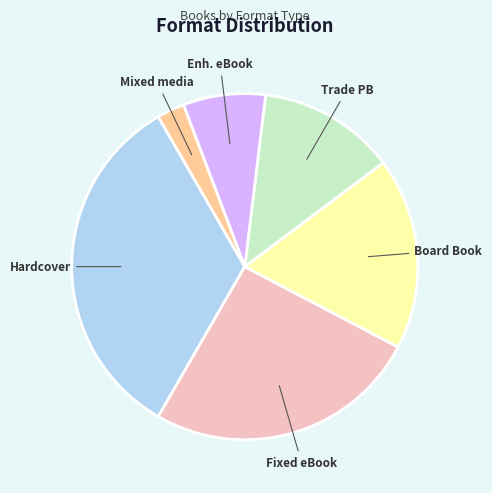

Is there any slice that represents more than half of the pie?

No